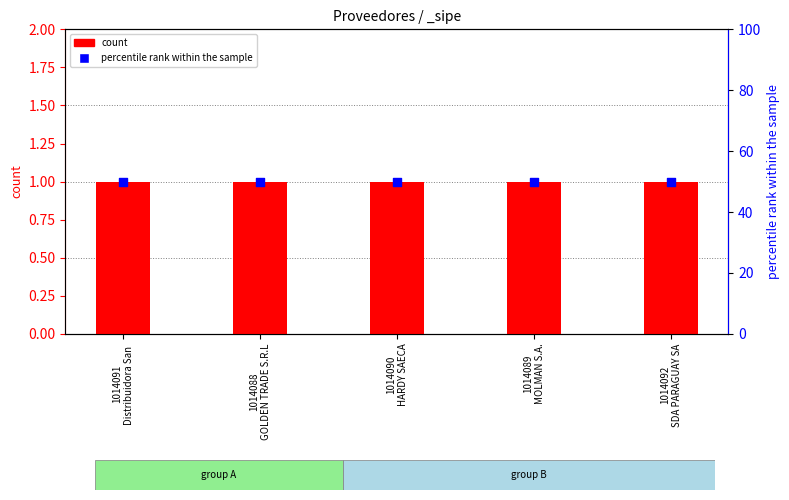

Which series reaches the maximum Y coordinate?

percentile rank within the sample